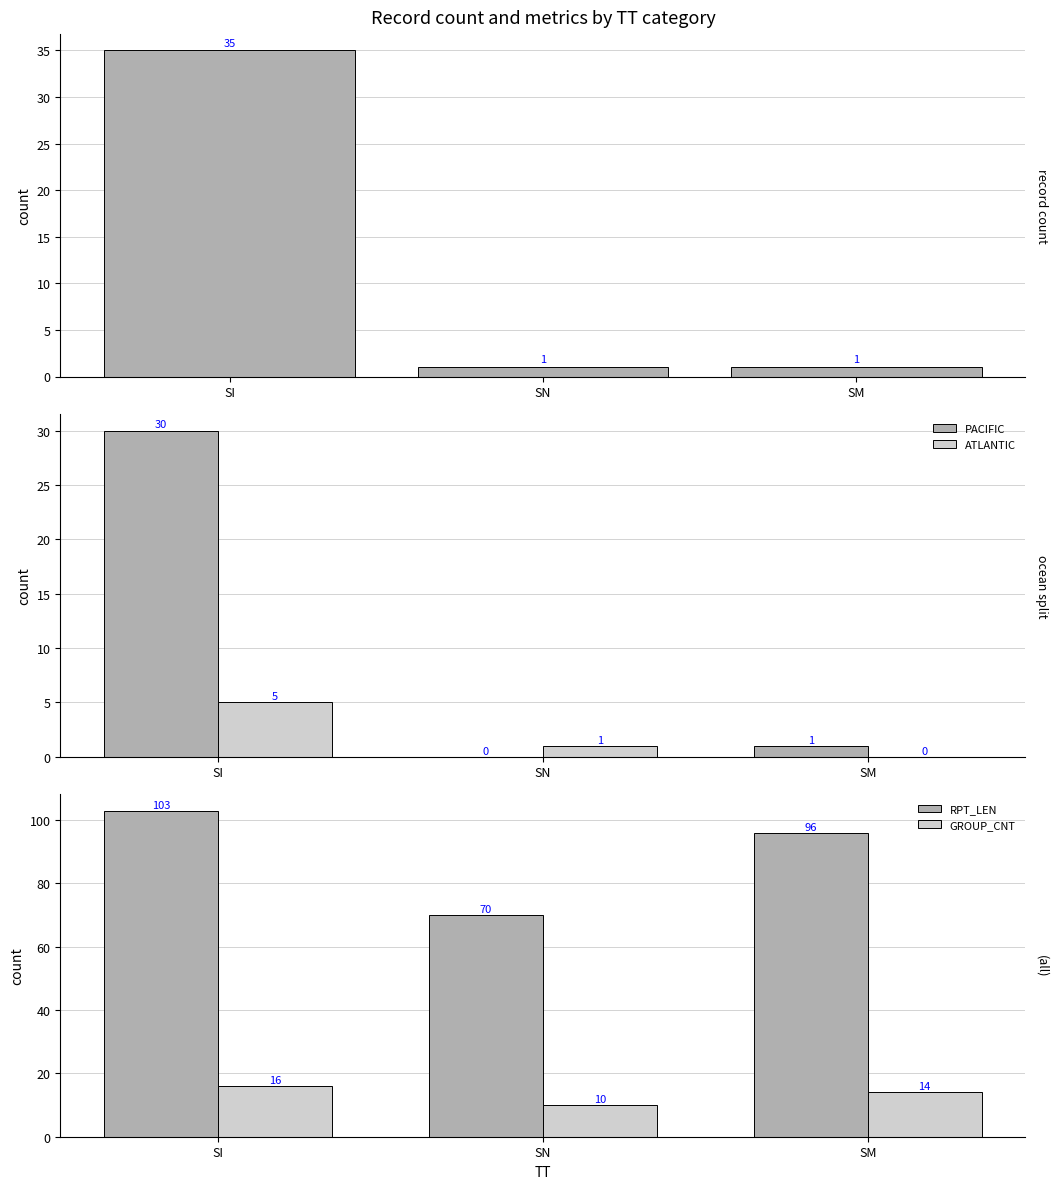

What is the sum of the ATLANTIC values at SM and SN?

1